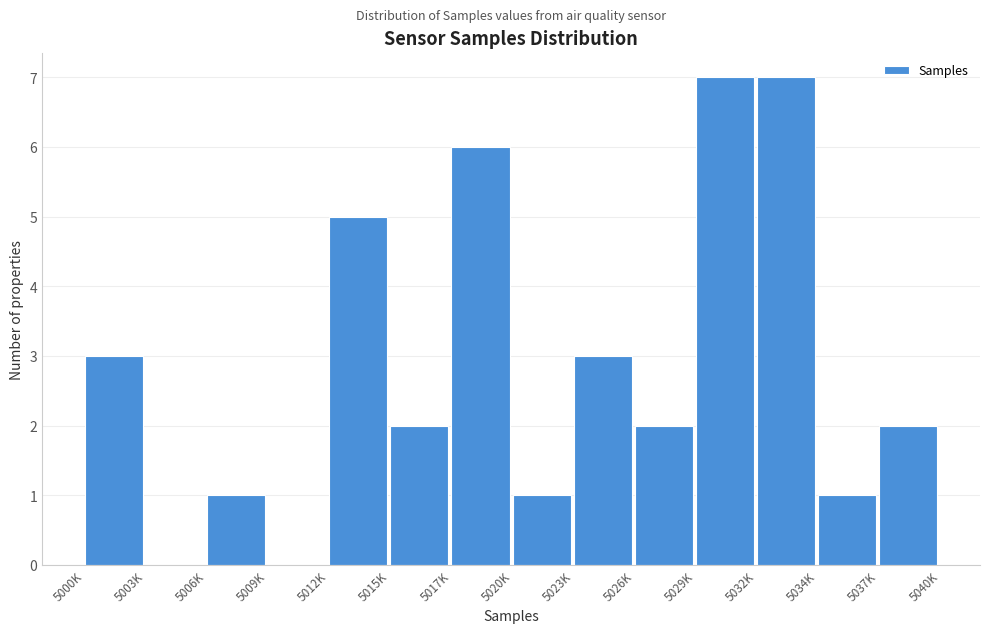

Reading left to right, list all the values displayed in this chart.

5000K=3	5003K=0	5006K=1	5009K=0	5012K=5	5015K=2	5017K=6	5020K=1	5023K=3	5026K=2	5029K=7	5032K=7	5034K=1	5037K=2